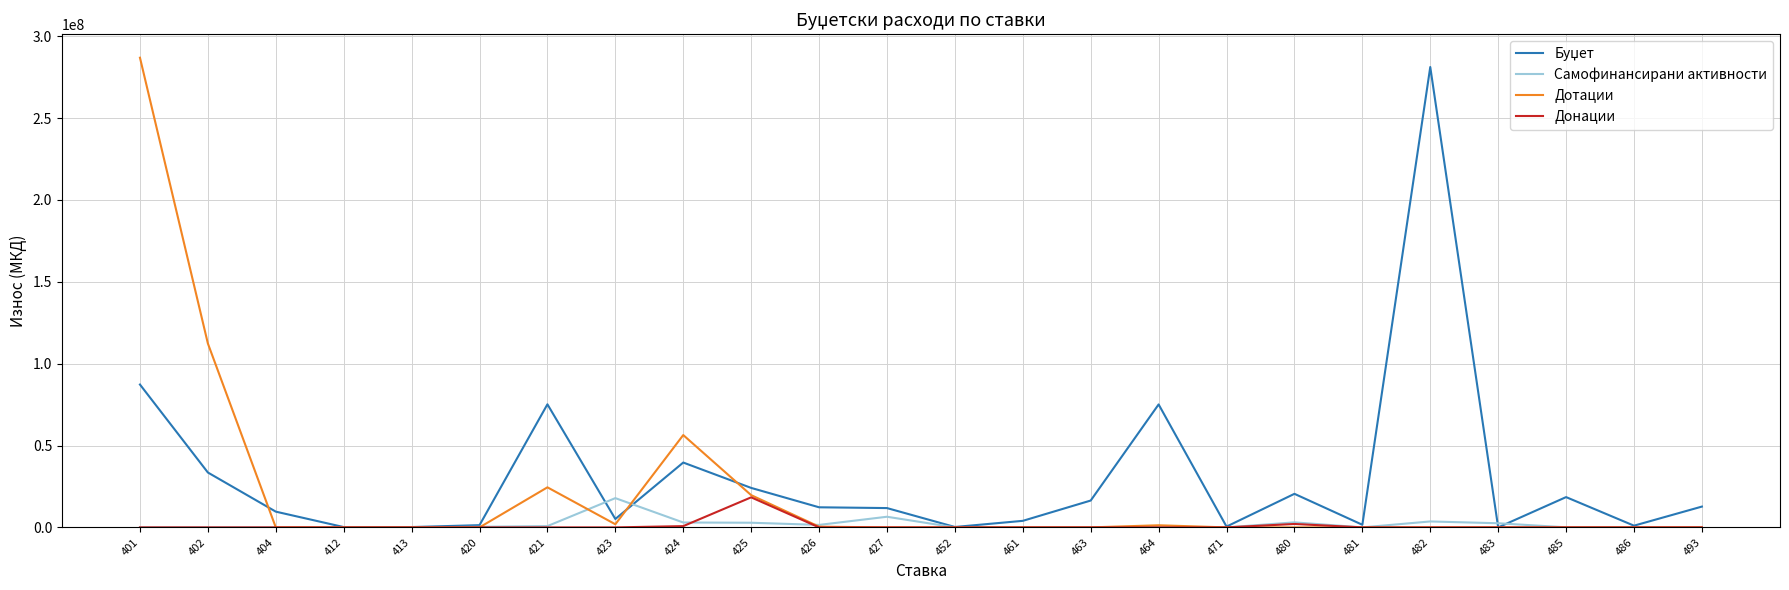

The value of Дотации at 402 is 172458723. True or false?

False